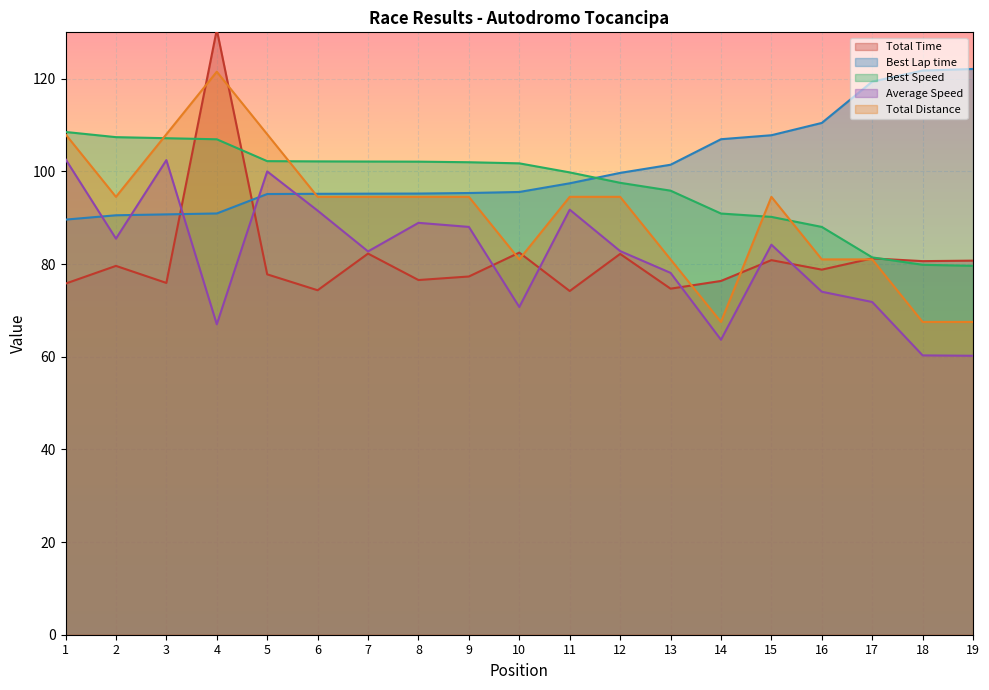

Reading right to left, what are all the values shown in this chart?

Total Time: 80.7	80.6	81.2	78.8	80.8	76.3	74.7	82.2	74.2	82.5	77.3	76.5	82.3	74.3	77.8	130.6	75.9	79.6	75.8
Best Lap time: 122.1	121.8	119.4	110.5	107.8	106.9	101.4	99.7	97.4	95.5	95.3	95.2	95.2	95.2	95.1	90.9	90.7	90.5	89.6
Best Speed: 79.6	79.8	81.4	88.0	90.2	90.9	95.8	97.5	99.8	101.7	102.0	102.1	102.1	102.2	102.2	106.9	107.2	107.4	108.5
Average Speed: 60.2	60.3	71.8	74.0	84.2	63.7	78.1	82.8	91.7	70.7	88.0	88.9	82.7	91.5	100.0	67.0	102.4	85.5	102.6
Total Distance: 67.5	67.5	81.0	81.0	94.5	67.5	81.0	94.5	94.5	81.0	94.5	94.5	94.5	94.5	108.0	121.5	108.0	94.5	108.0